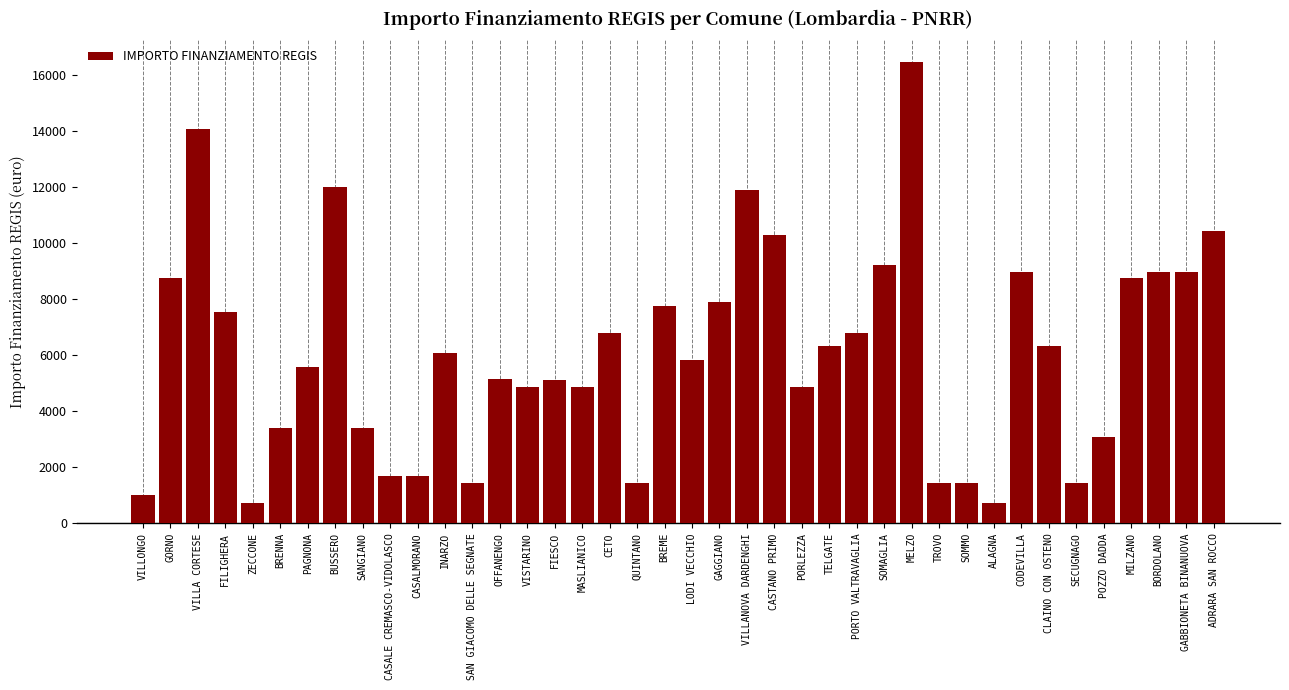

Which category has the highest value across all series?

MELZO